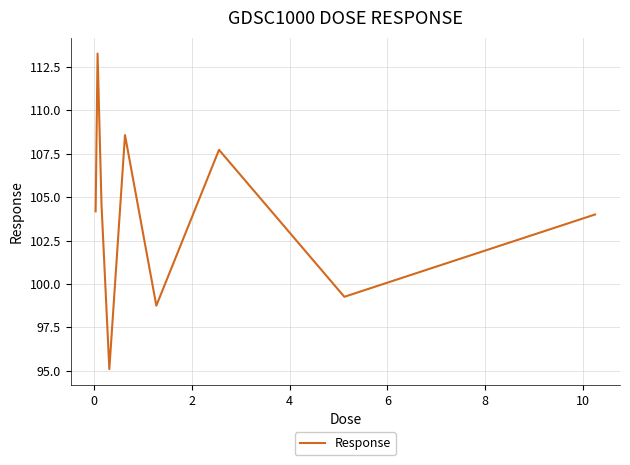

What is the maximum value shown in the chart?

113.3